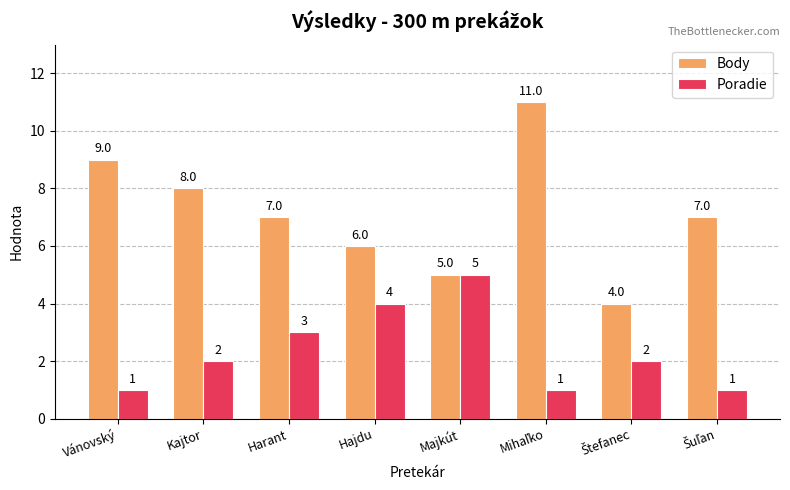

Which series has the largest total across all categories?

Body